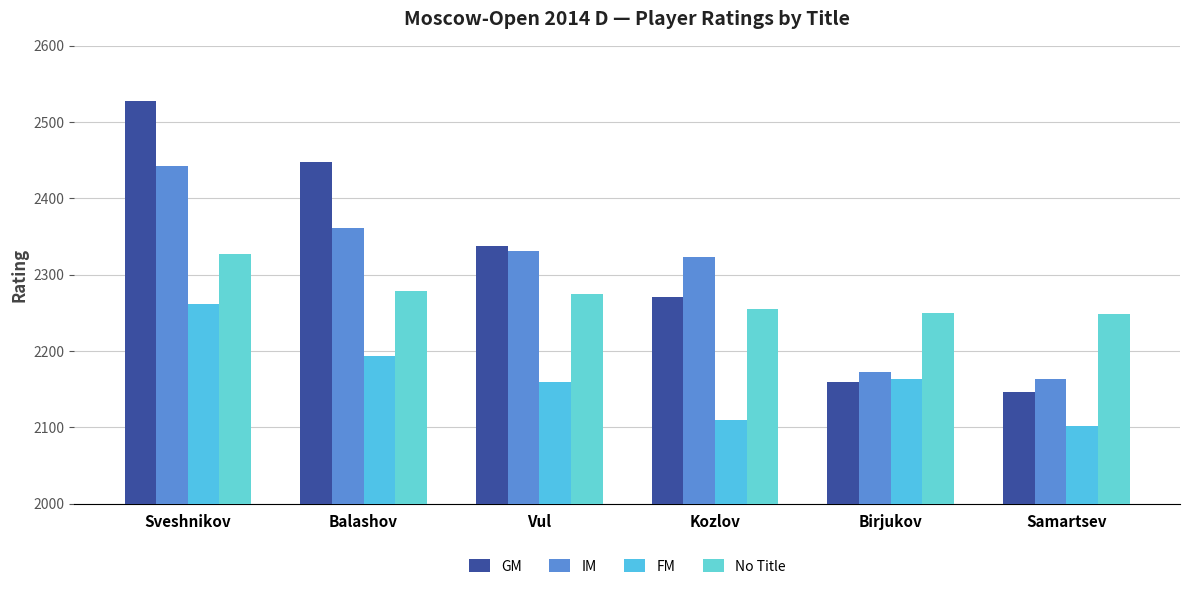

At how many categories does at least one series exceed 2320?

4